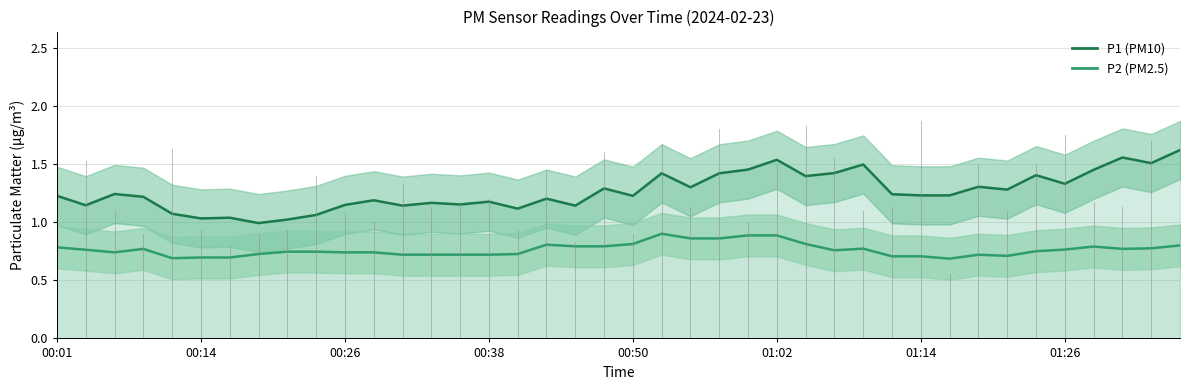

What is the sum of all P2 (PM2.5) values?

30.6